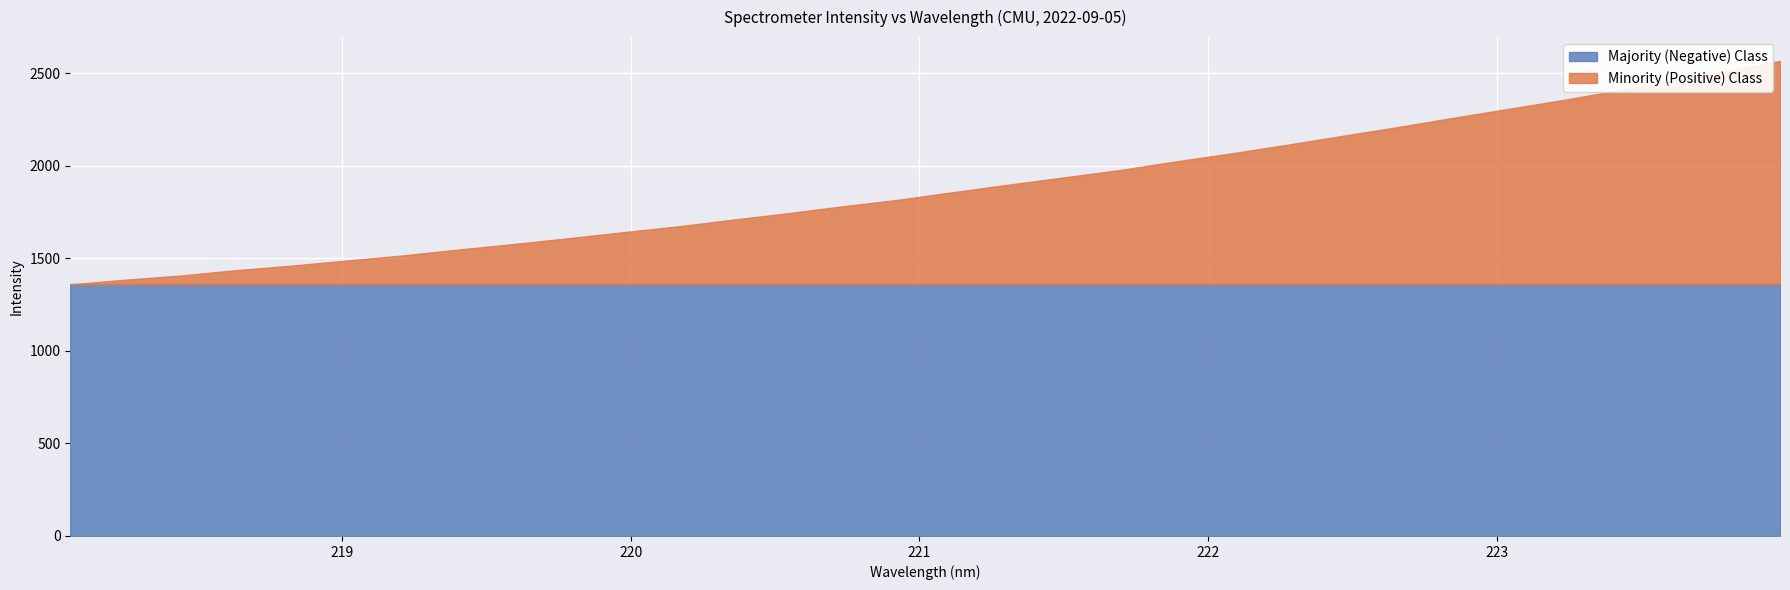

Which label corresponds to the largest value in the chart?

223.9802